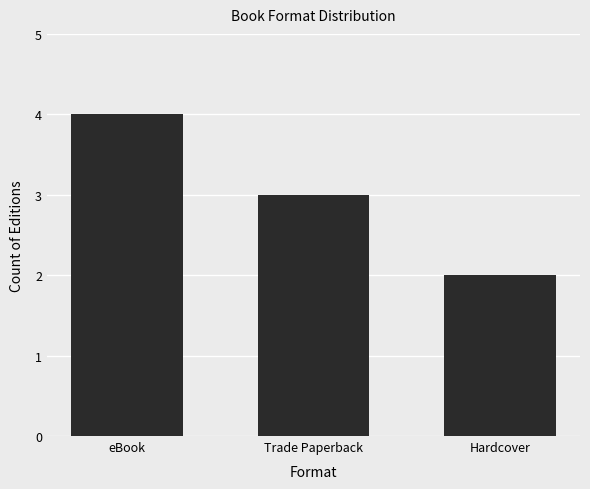

What is the ratio of the value at Trade Paperback to the value at eBook?

0.8